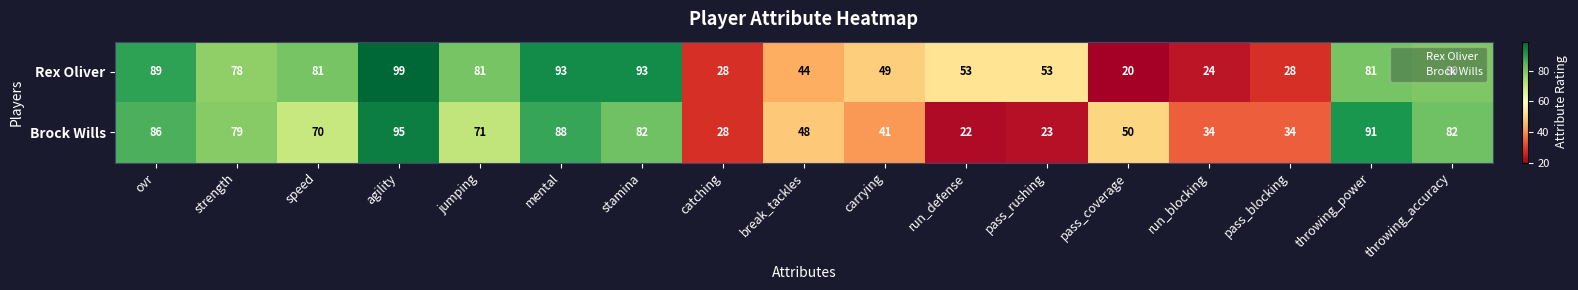

What is the difference between the second highest and second lowest values in the Rex Oliver series?

69